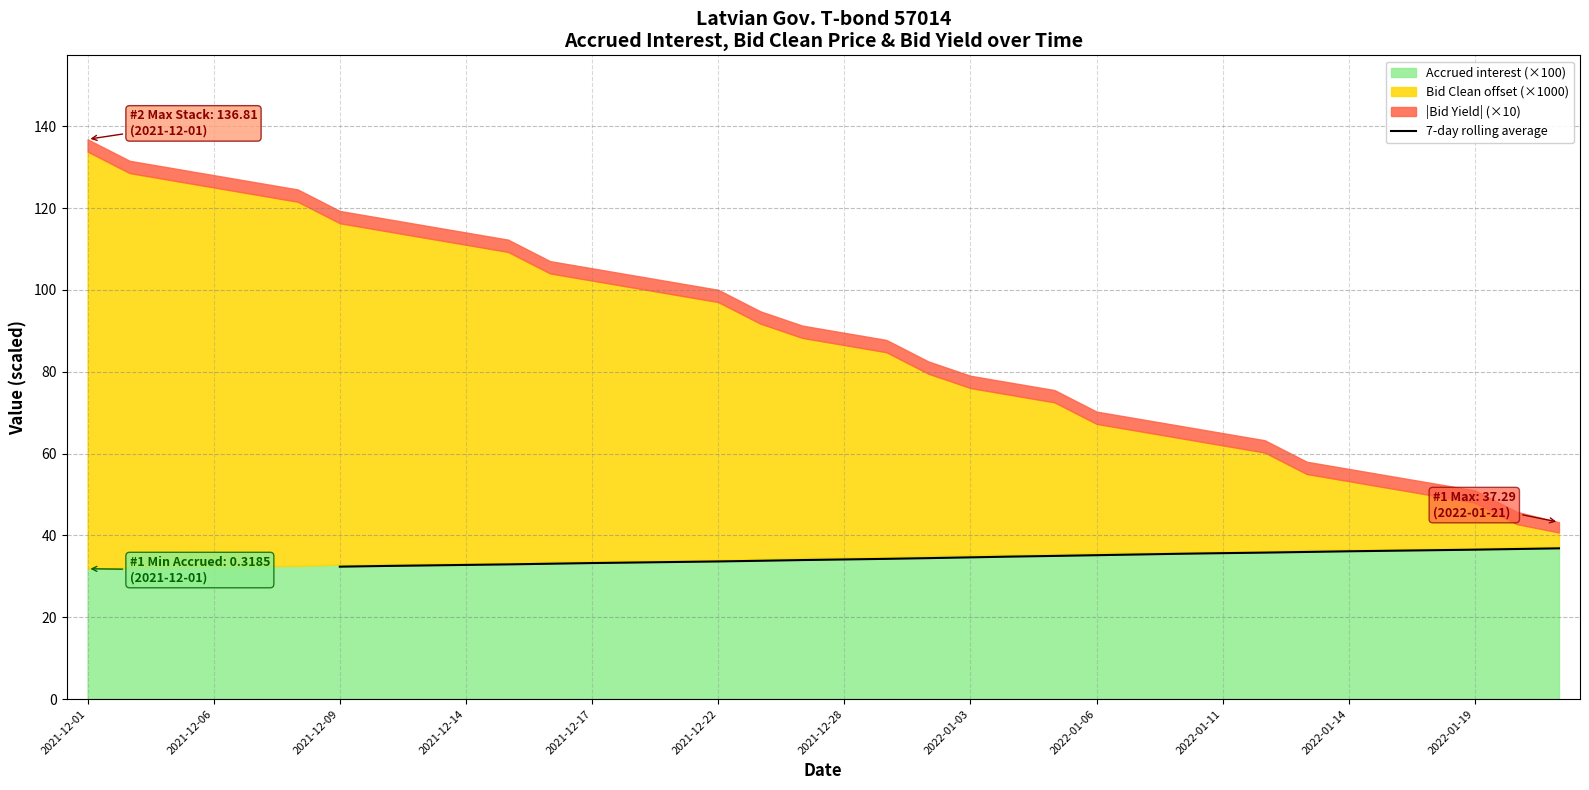

Which category has the lowest value across all series?

2021-12-09